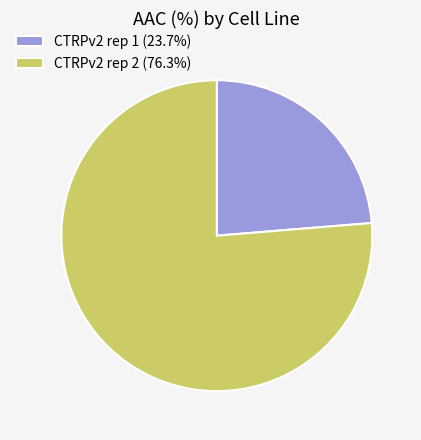

How many segments does this pie chart have?

2